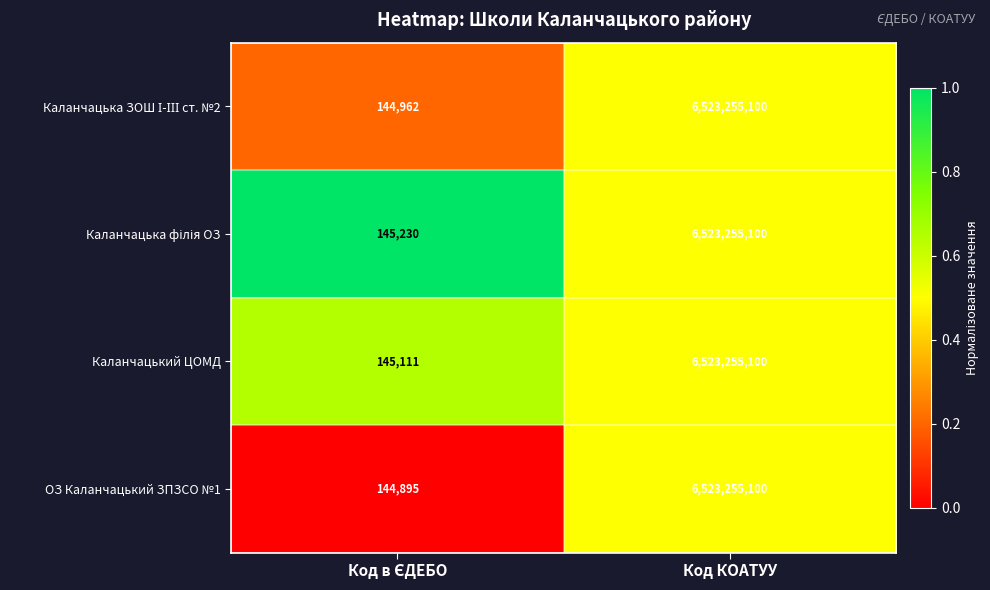

What is the lowest value of the ОЗ Каланчацький ЗПЗСО №1 series?

144895